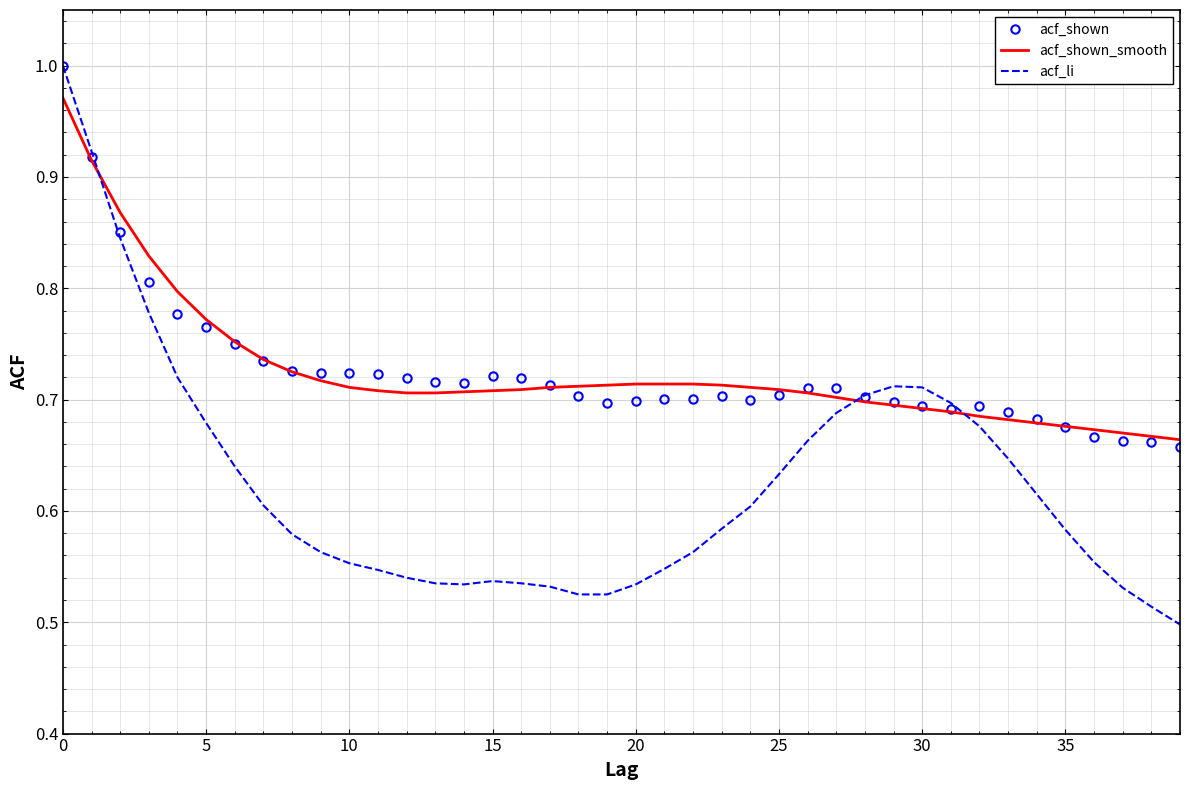

What are all the series names shown in the legend?

acf_shown, acf_shown_smooth, acf_li